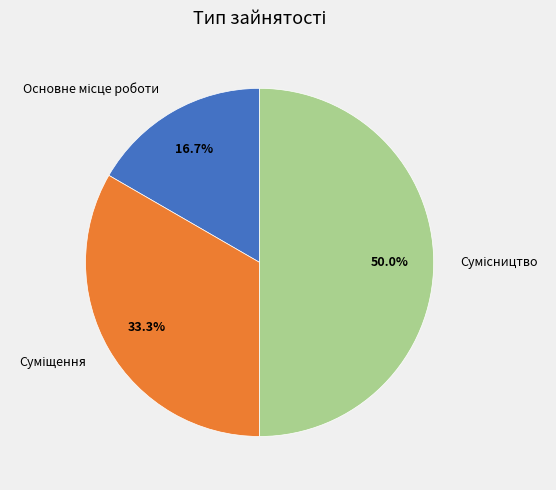

How many slices are in this pie chart?

3